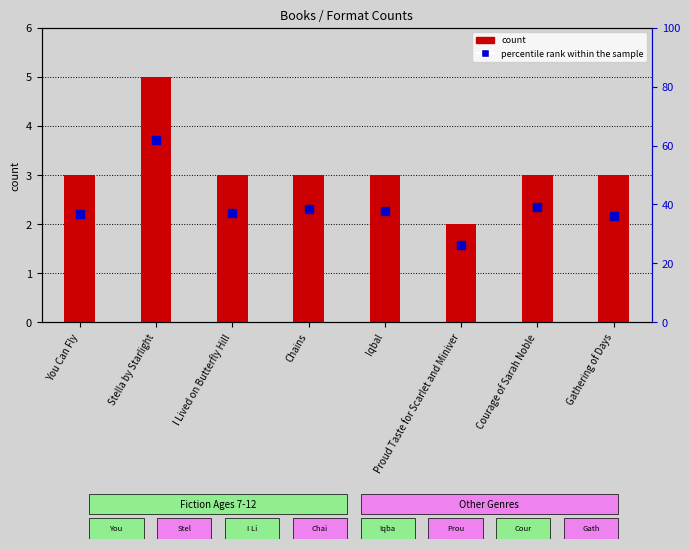

What are all the series names shown in the legend?

count, percentile rank within the sample